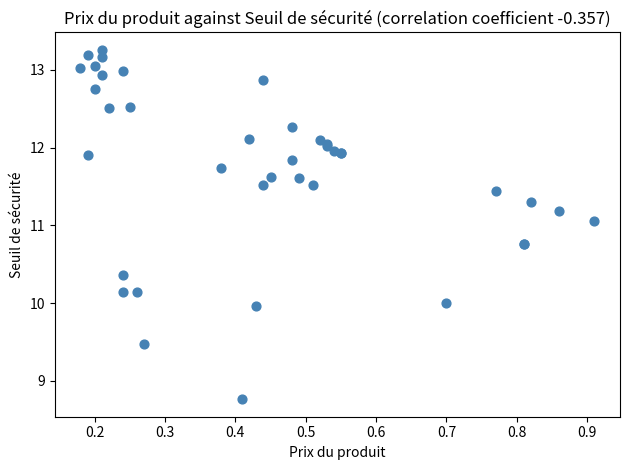

What Y value in the scatter plot is closest to 11?

11.1